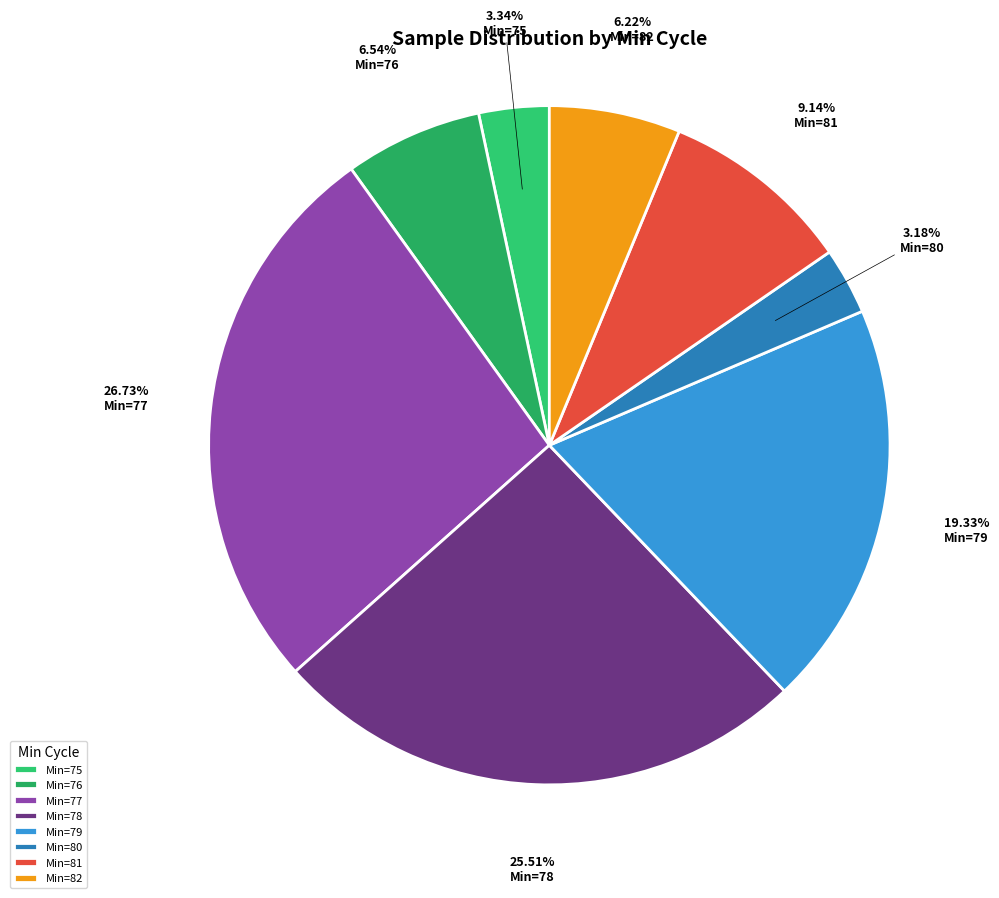

Count the number of slices in the pie.

8